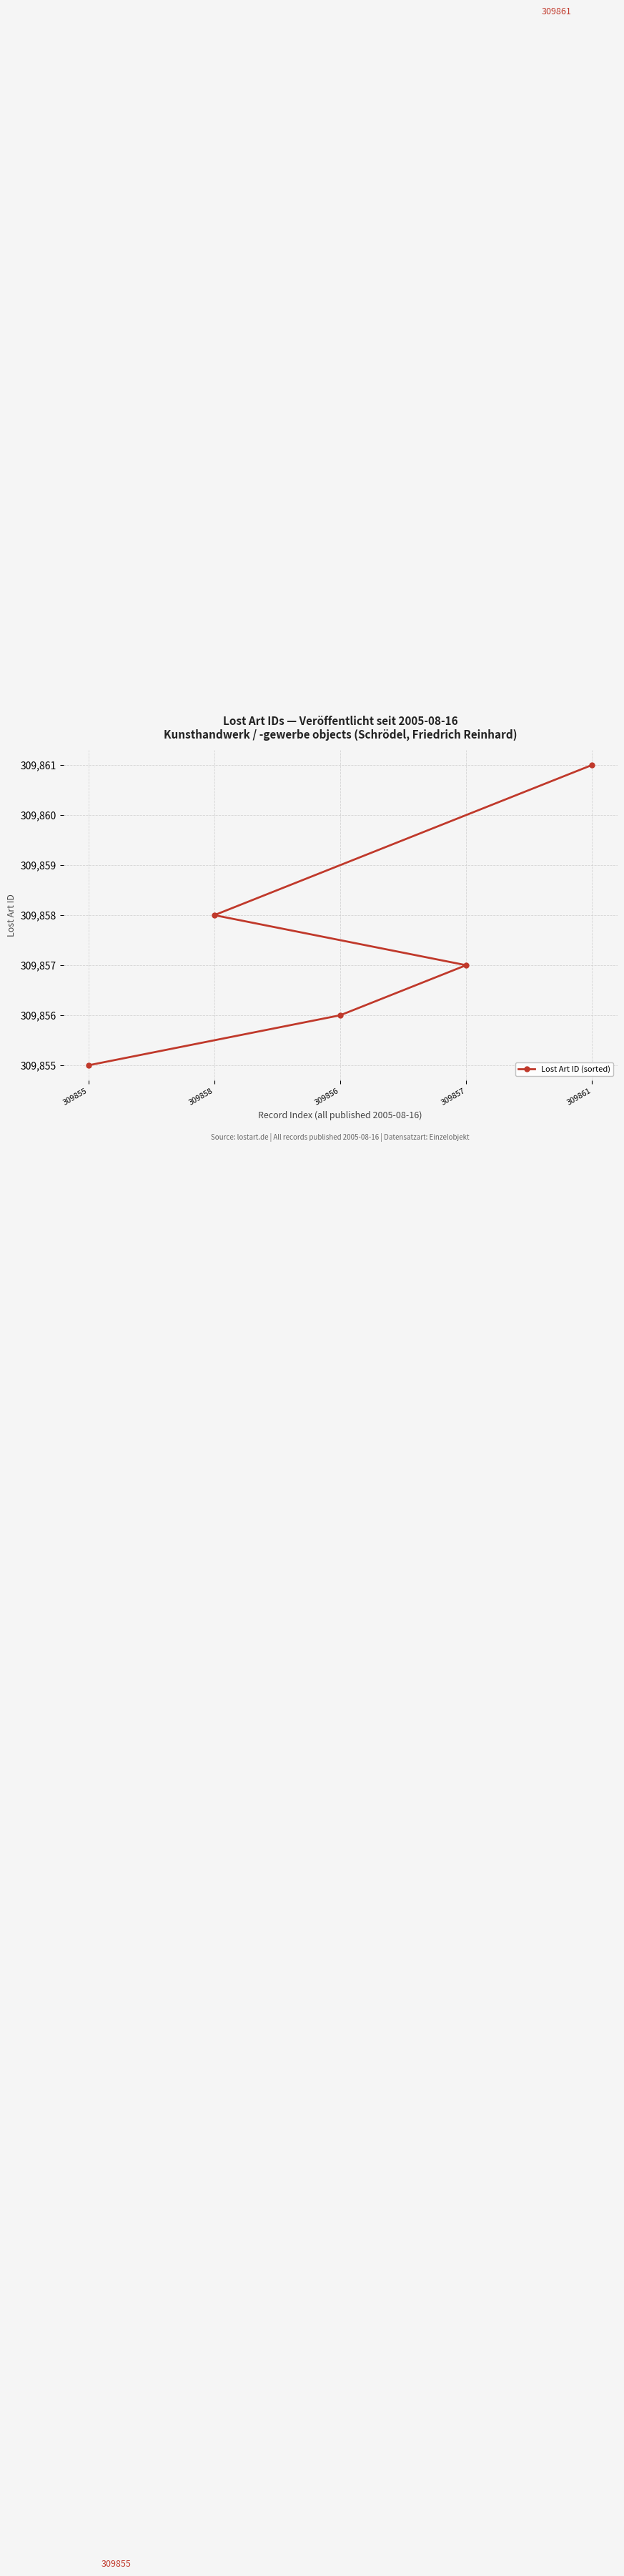

What is the change in value from 309855 to 309861?

+6